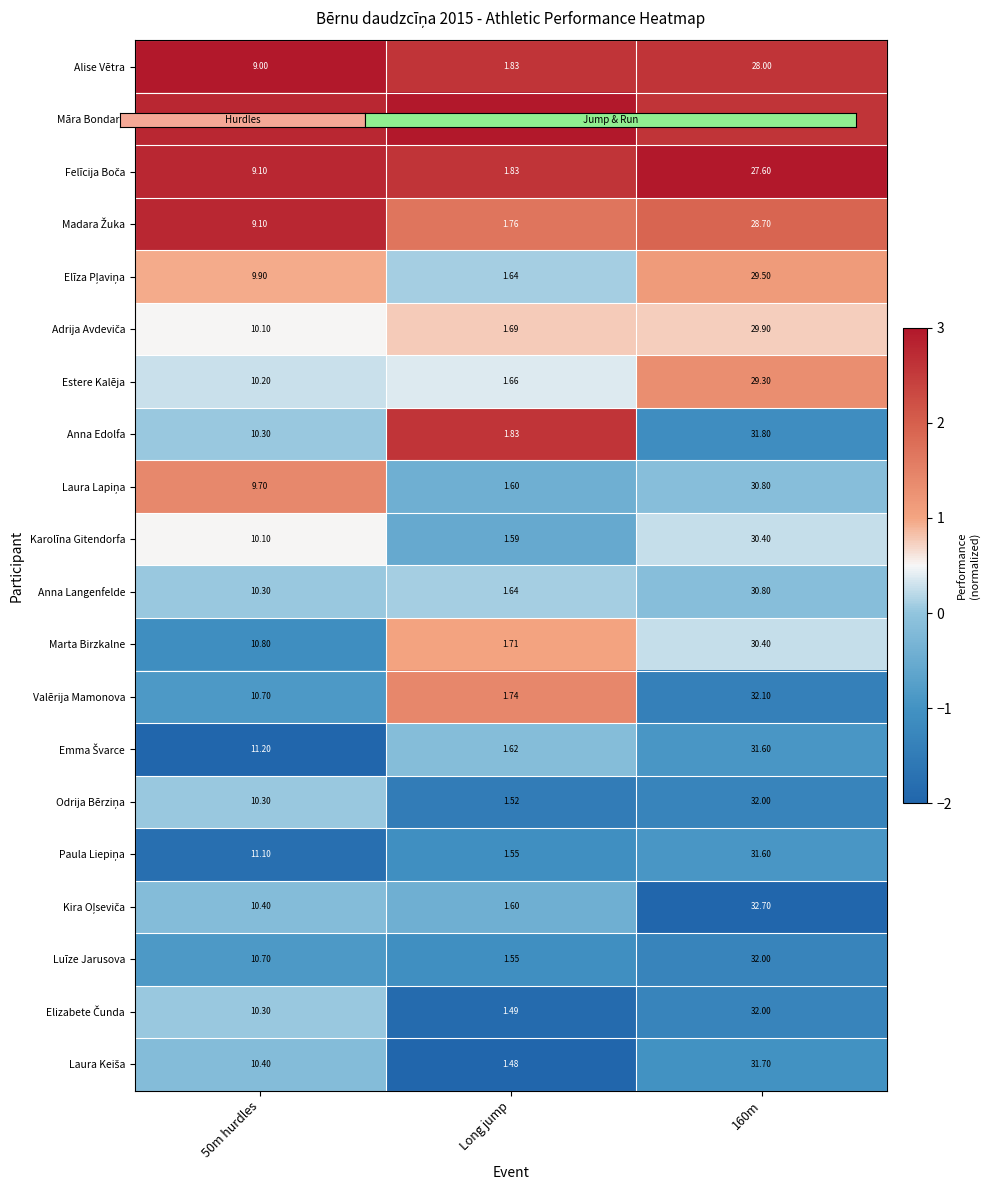

Which label corresponds to the smallest value in the chart?

Long jump